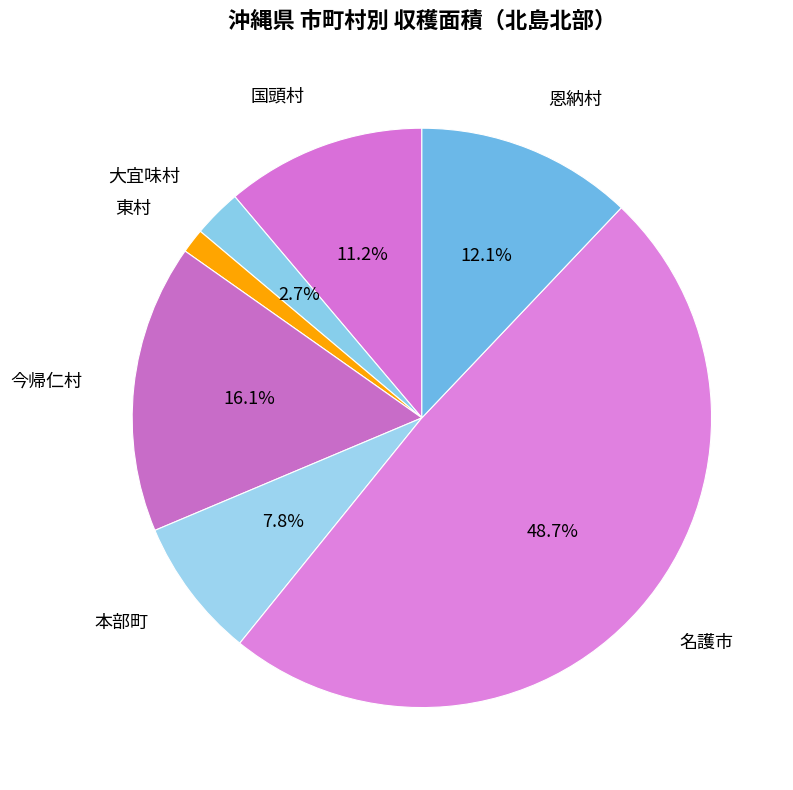

What is the smallest slice in the pie chart?

東村